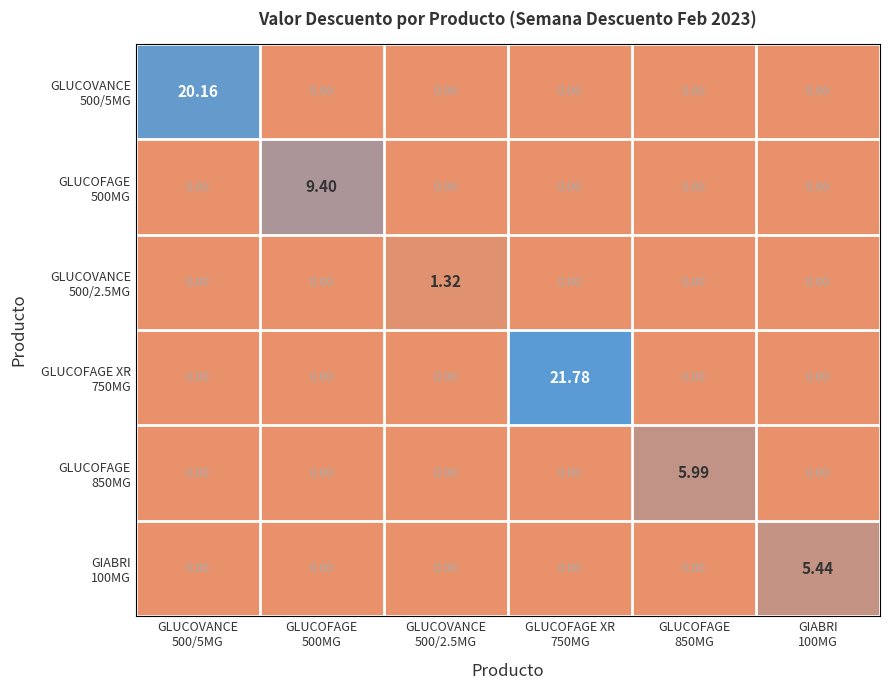

Count the number of data series in this chart.

6